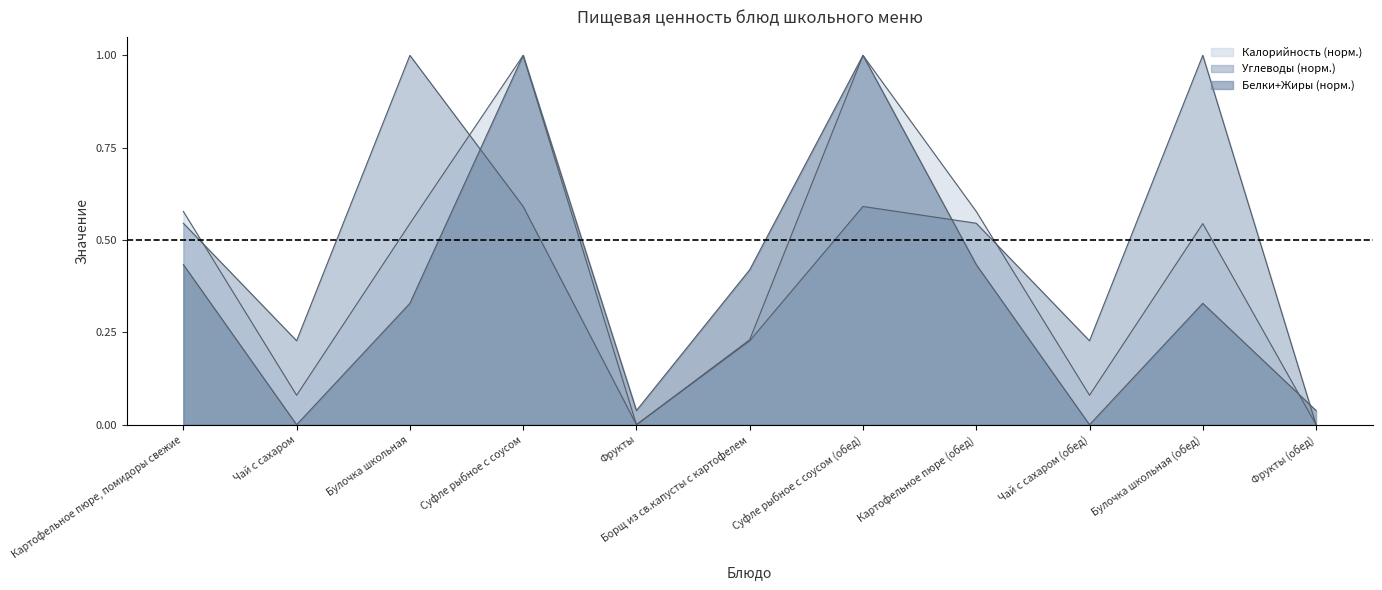

Which category has the lowest value across all series?

Фрукты